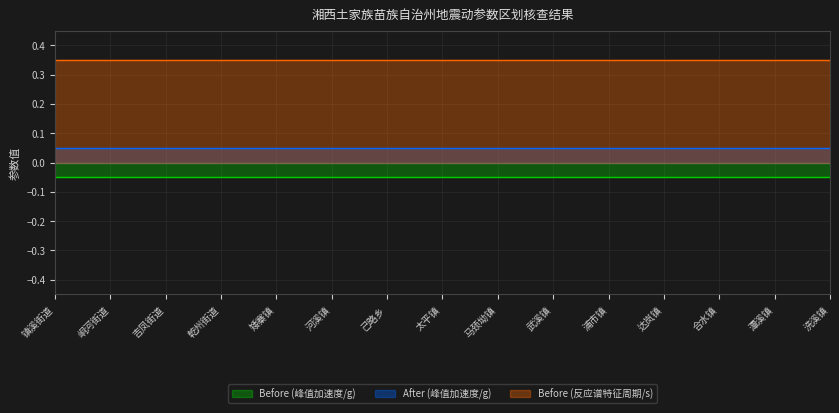

How many lines are shown in the chart?

3